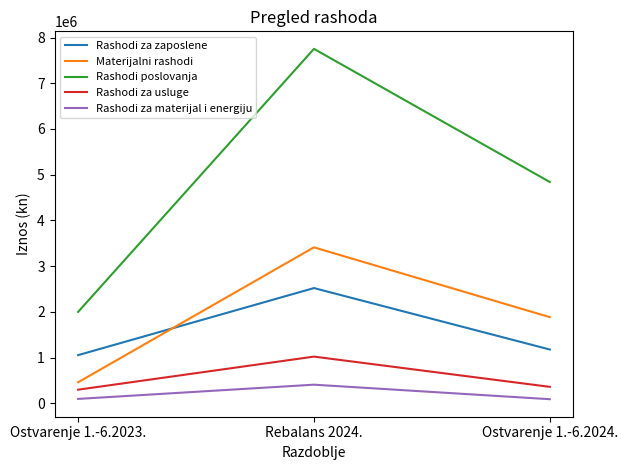

The value of Rashodi za materijal i energiju at Ostvarenje 1.-6.2023. is 95916.6. True or false?

True